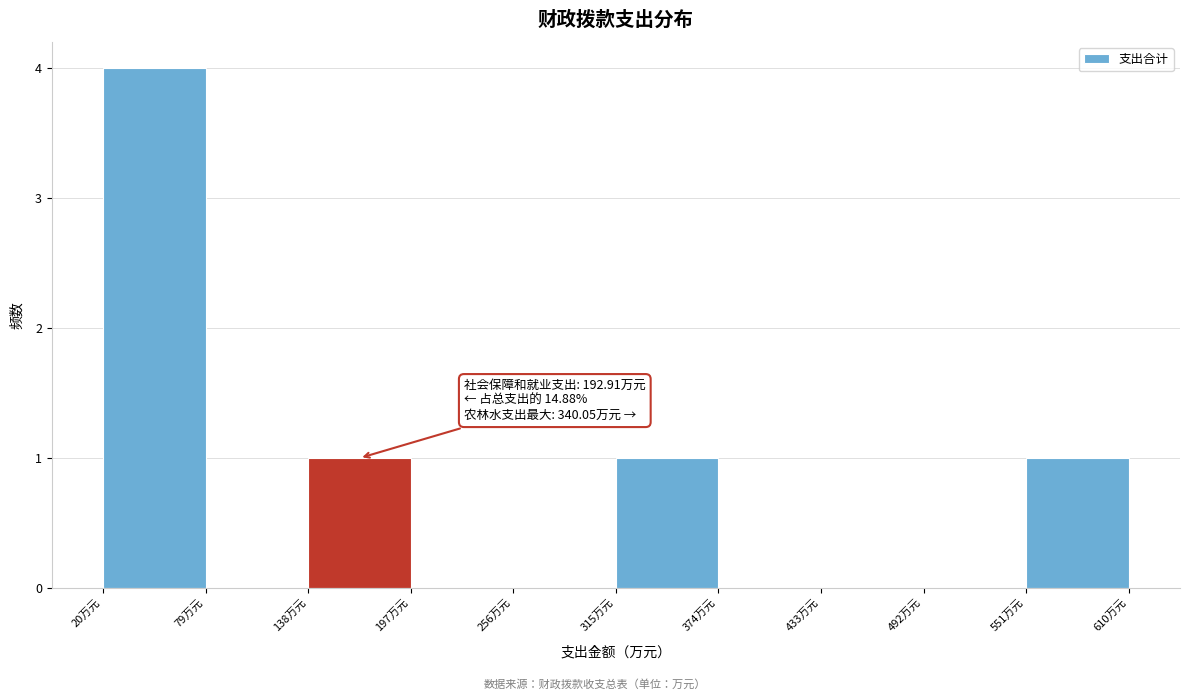

Over which range of the x-axis is the bar tallest?

20 to 80